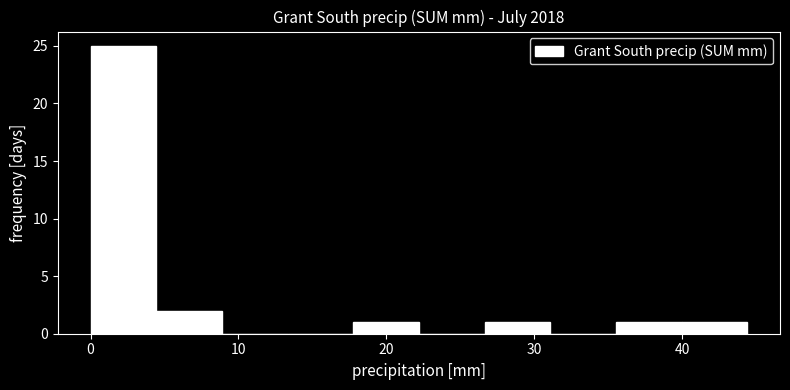

What is the height of the bar covering 27 to 31 on the x-axis? Neither the bar edges nor the heights are printed on the chart, so give them approximately, as read against the axes.

1